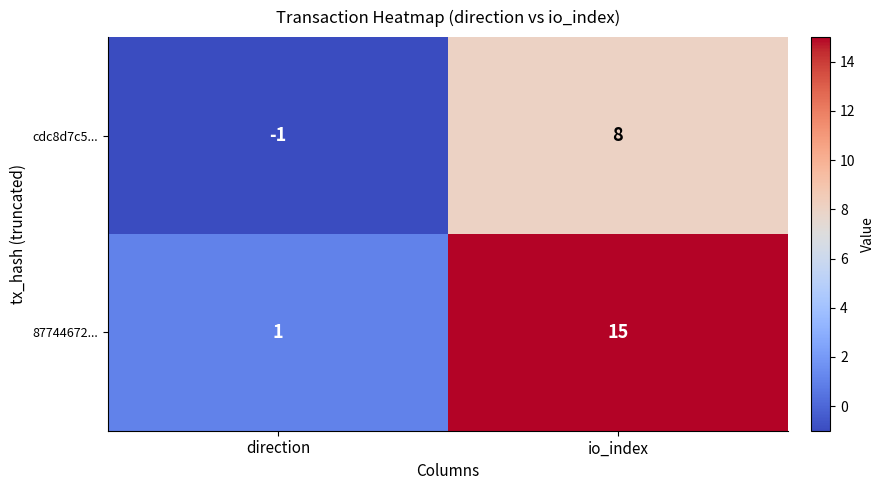

Count the number of categories in the chart.

2